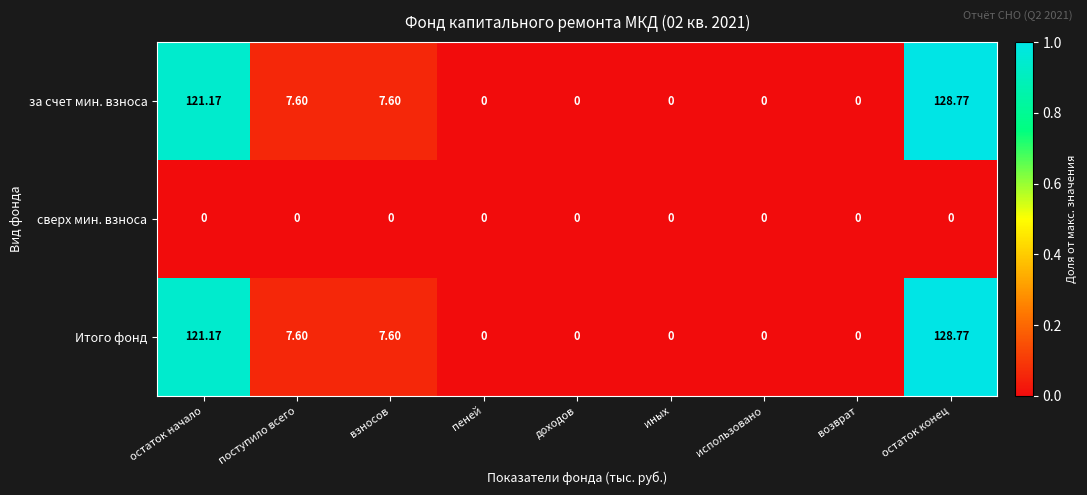

At which category is the sum across all series the highest?

остаток конец